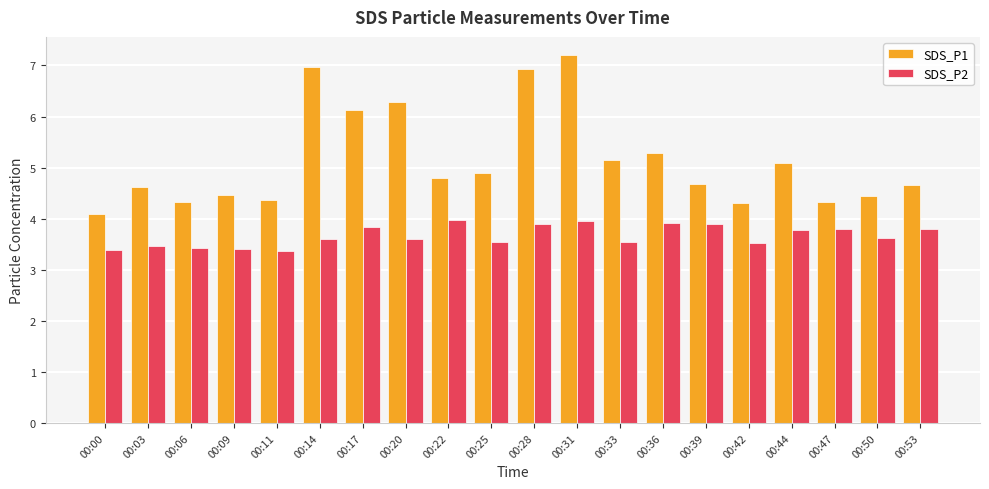

List the series in order of their peak value, highest first.

SDS_P1, SDS_P2